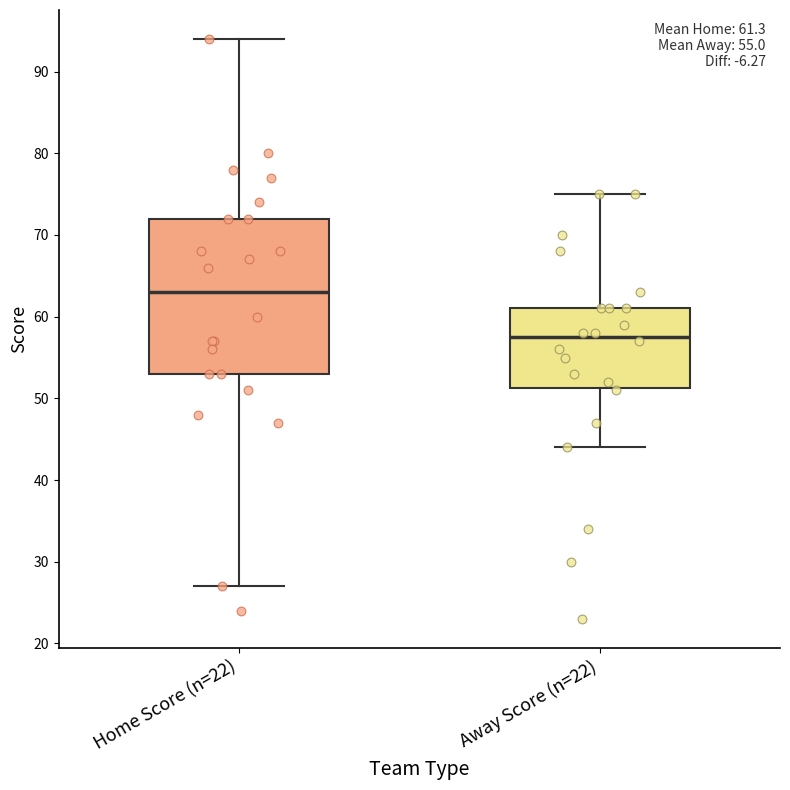

Comparing the boxes themselves (not the whiskers), which one is the tallest?

Home Score (n=22)